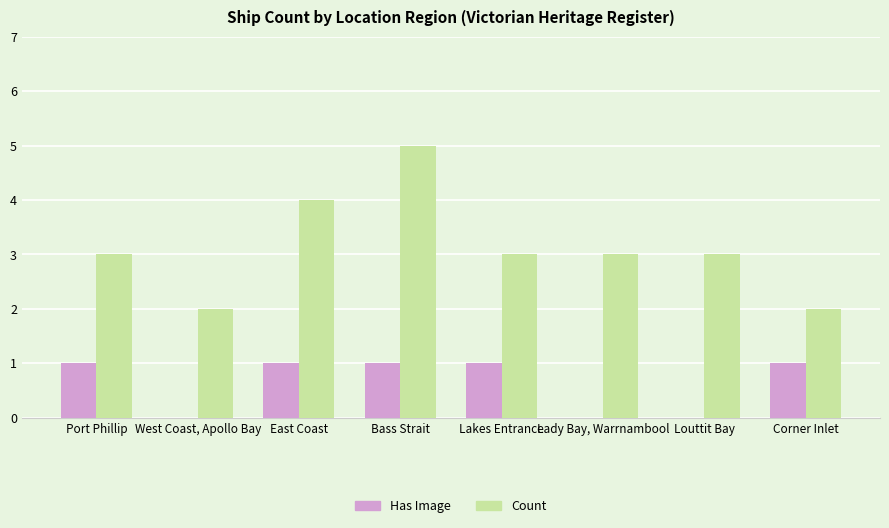

Is the value of Has Image at Corner Inlet greater than the value of Count at Louttit Bay?

No